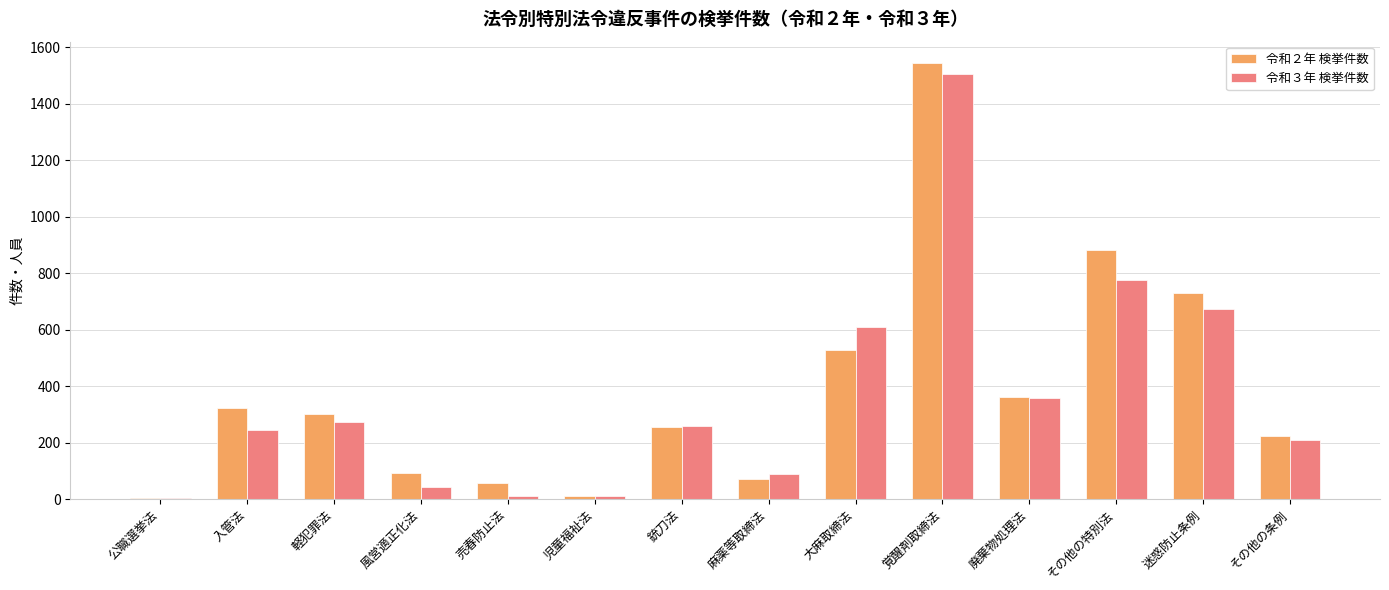

True or false: 令和３年 検挙件数 has a value of 260 at 銃刀法.

True